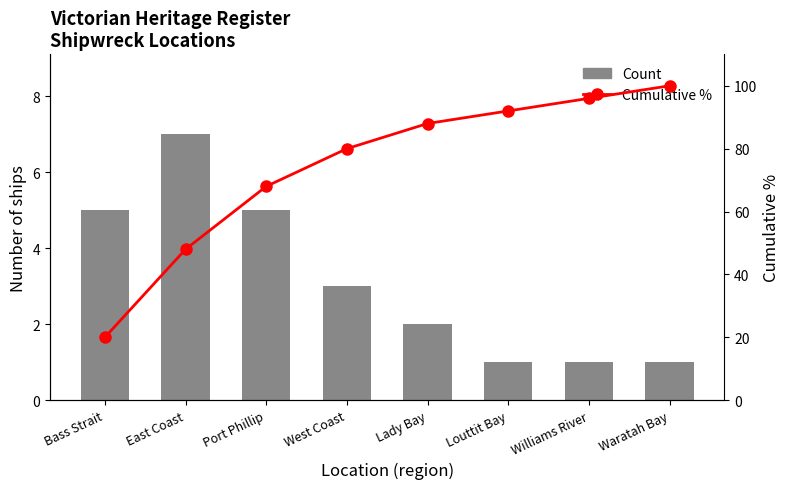

What is the value of the Count bar at the 2nd from the left?

7